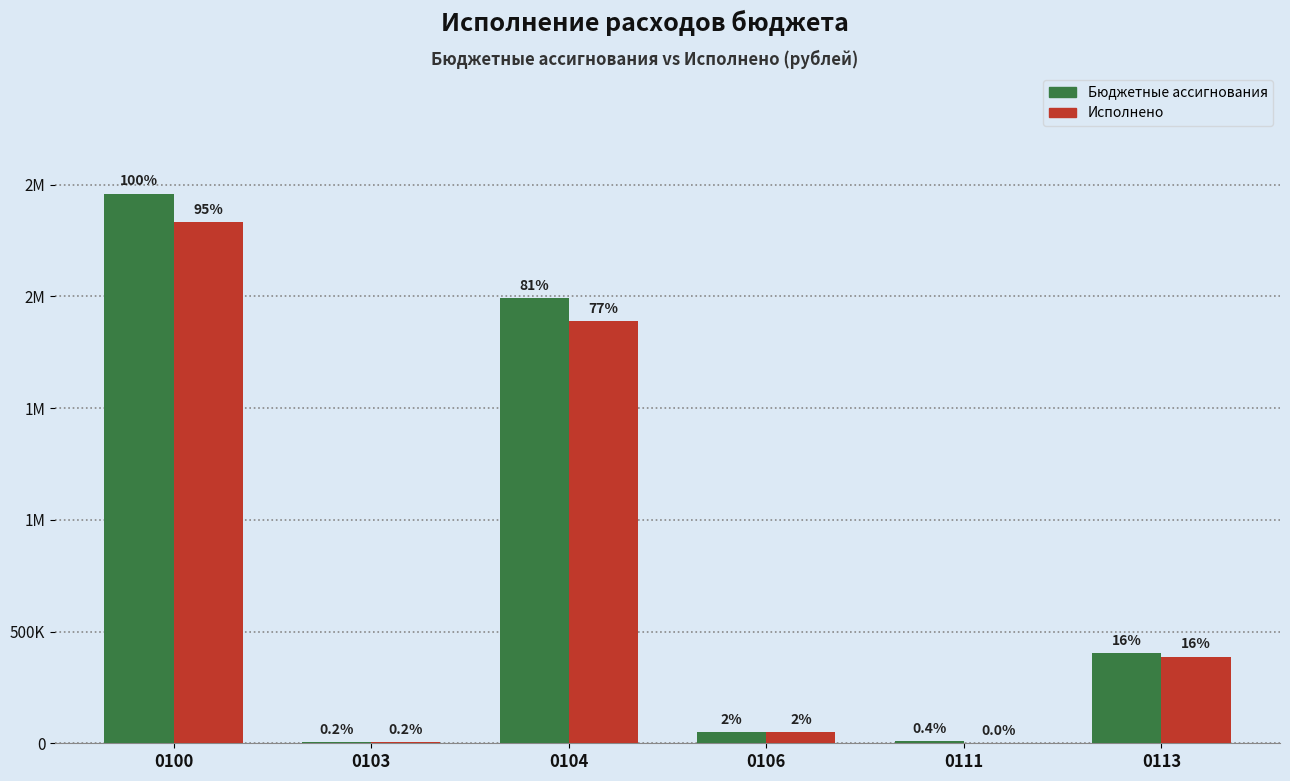

The value of Бюджетные ассигнования at 0113 is 402968.0. True or false?

True